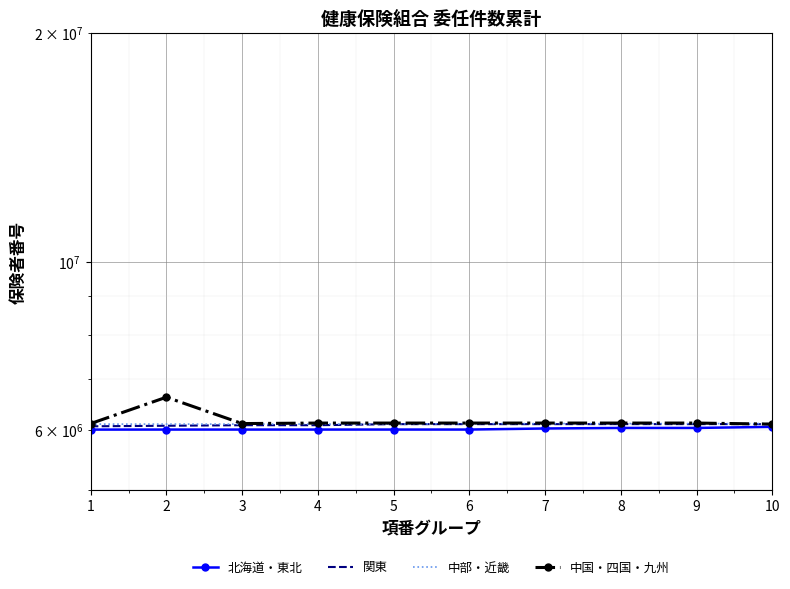

After their last crossing, which series has the higher values: 中国・四国・九州 or 中部・近畿?

中部・近畿